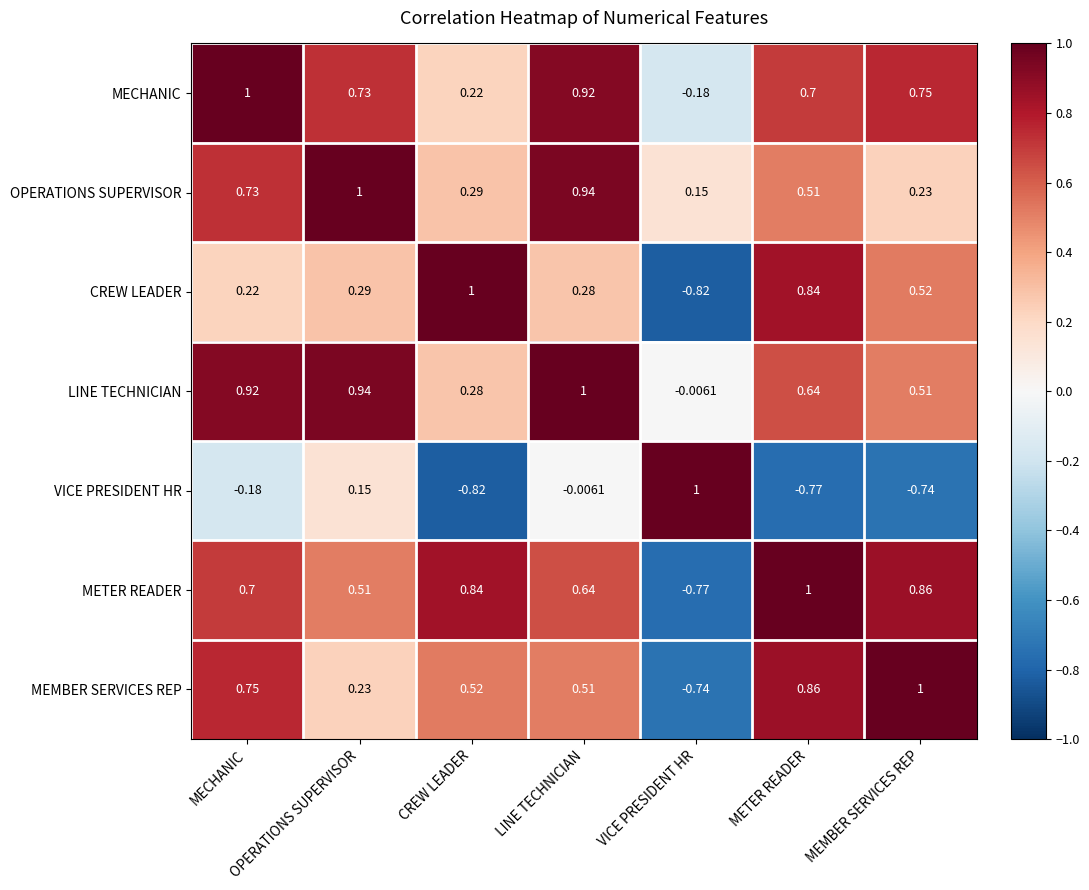

What is the total value across all series at OPERATIONS SUPERVISOR?

3.9